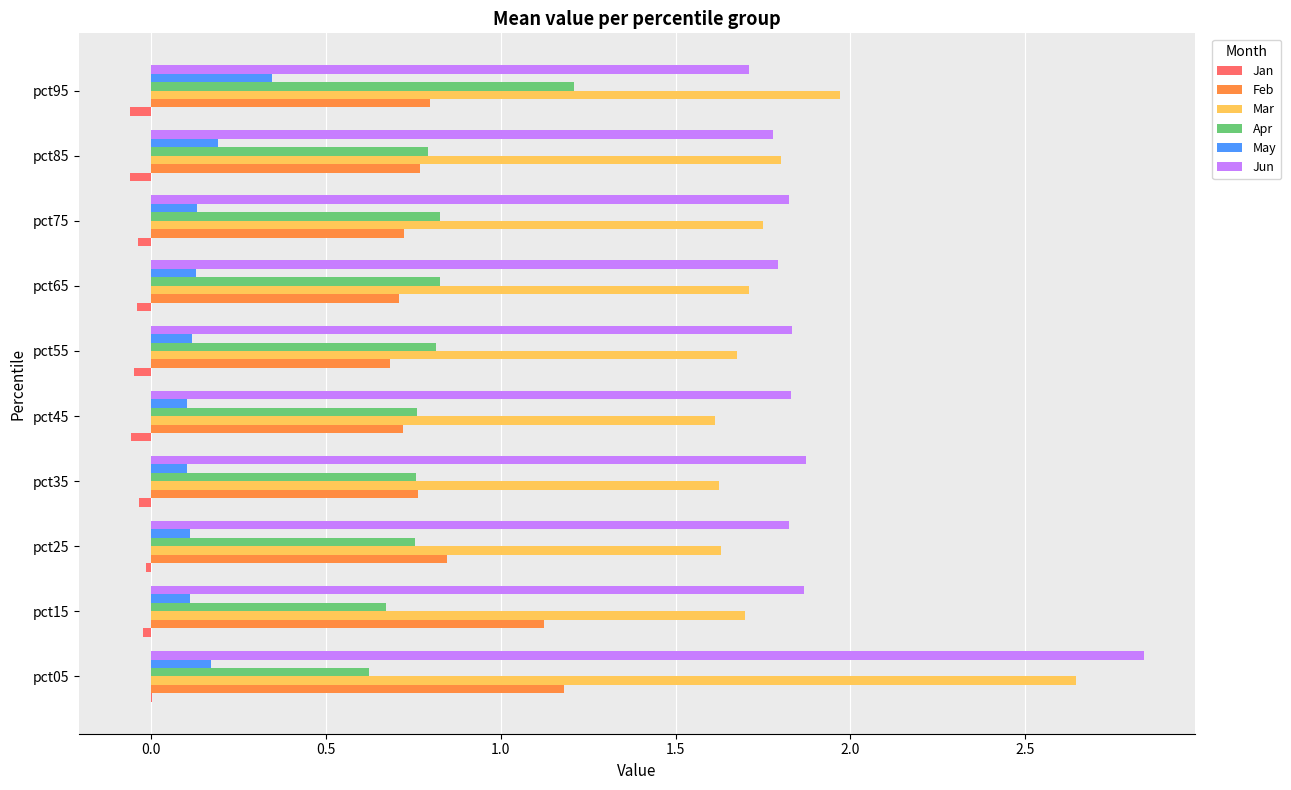

What is the sum of all Feb values?

8.3